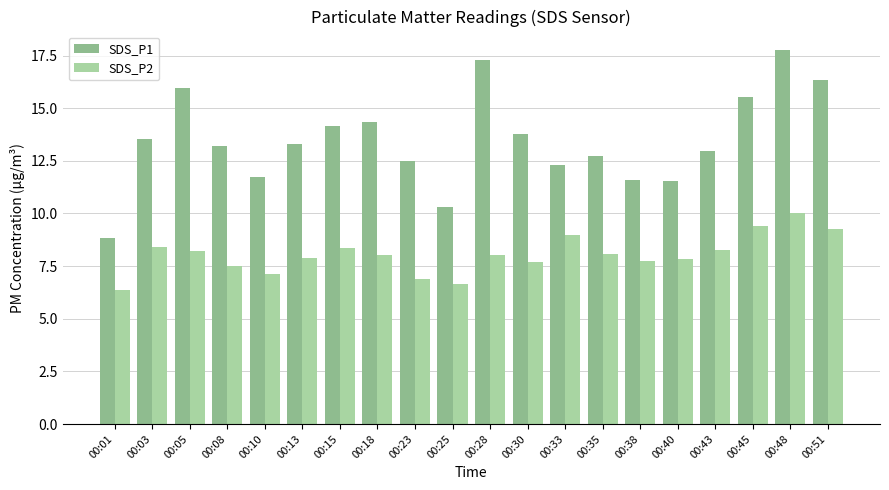

What is the maximum value shown in the chart?

17.8